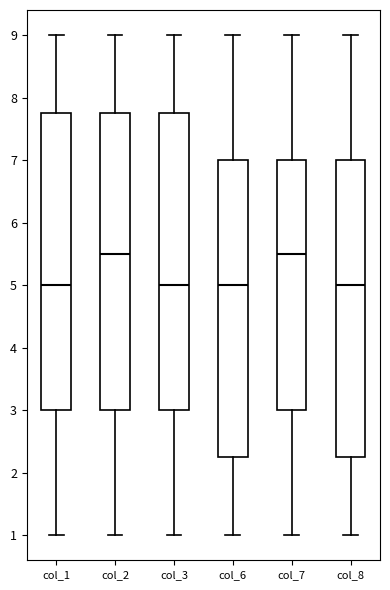

Reading left to right, read every box against the y-axis: the position of its median line, the range the box covers, and the ends of its whiskers. The values are not printed on the chart, so give them approximately, as read against the axis.

col_1: median 5.0, box 3.0 to 7.8, whiskers 1.0 to 9.0
col_2: median 5.5, box 3.0 to 7.8, whiskers 1.0 to 9.0
col_3: median 5.0, box 3.0 to 7.8, whiskers 1.0 to 9.0
col_6: median 5.0, box 2.3 to 7.0, whiskers 1.0 to 9.0
col_7: median 5.5, box 3.0 to 7.0, whiskers 1.0 to 9.0
col_8: median 5.0, box 2.3 to 7.0, whiskers 1.0 to 9.0